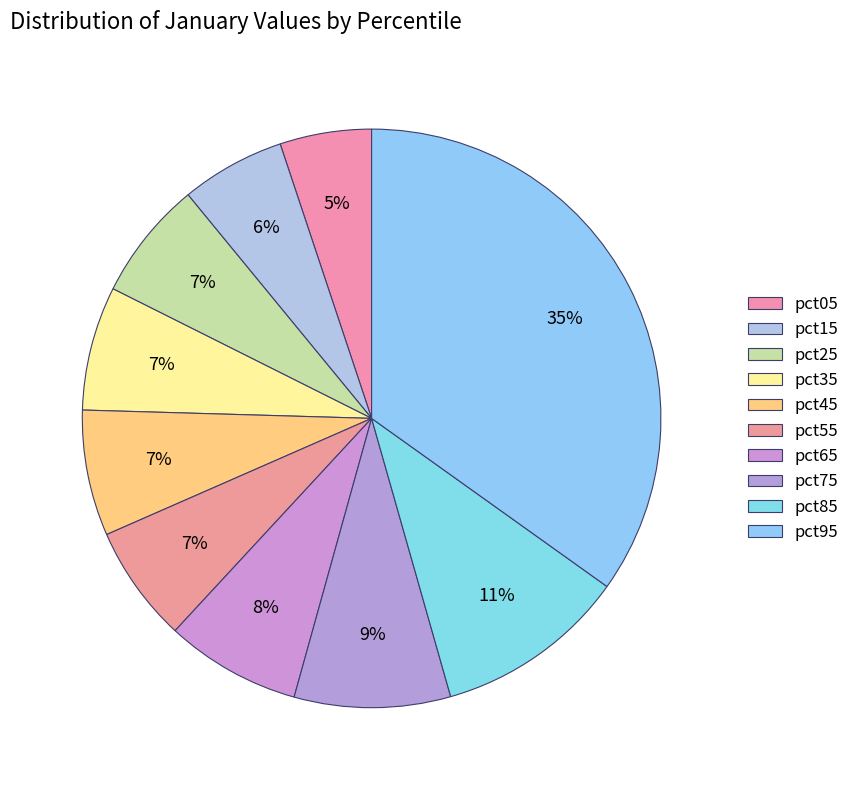

What is the largest slice in the pie chart?

pct95